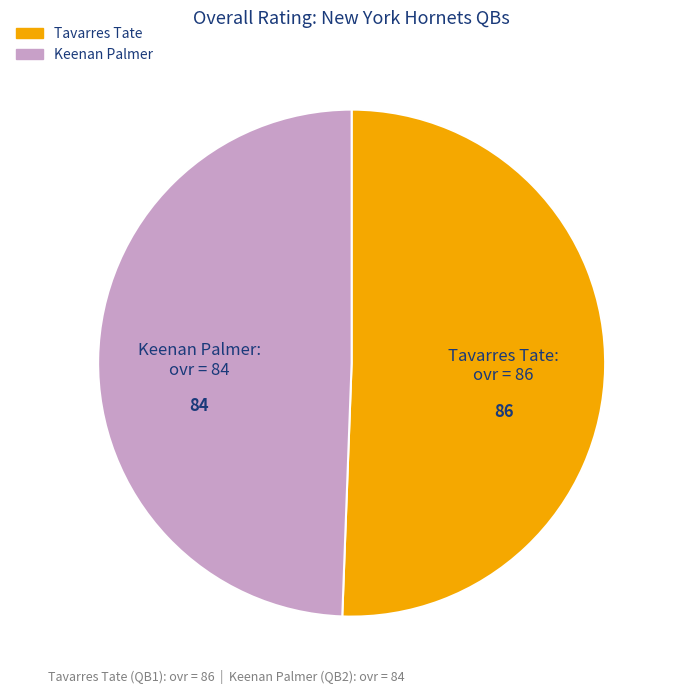

Combined, do Keenan Palmer and Tavarres Tate account for over 50%?

Yes